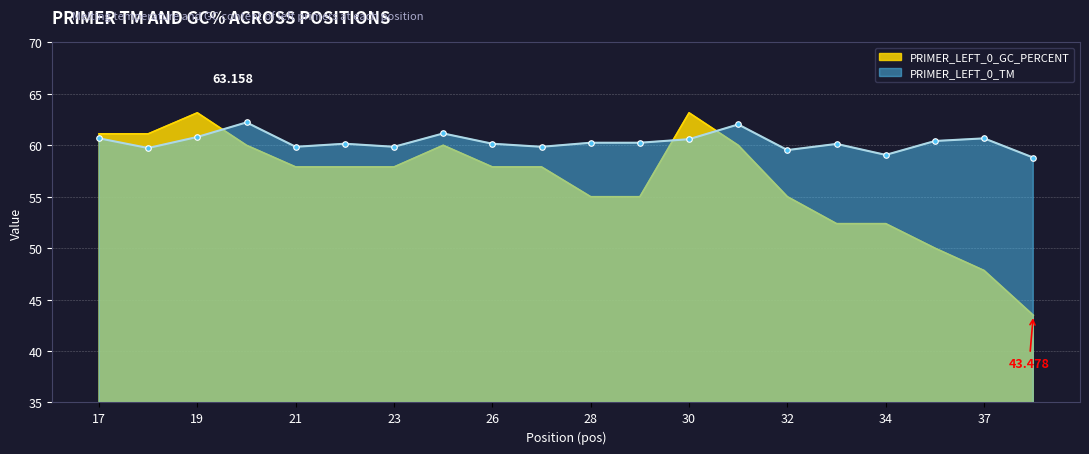

Reading left to right, transcribe all the data shown in this chart.

PRIMER_LEFT_0_TM: 60.7	59.7	60.8	62.2	59.9	60.2	59.9	61.2	60.2	59.9	60.2	60.2	60.6	62.0	59.5	60.1	59.1	60.4	60.7	58.8
PRIMER_LEFT_0_GC_PERCENT: 61.1	61.1	63.2	60.0	57.9	57.9	57.9	60.0	57.9	57.9	55.0	55.0	63.2	60.0	55.0	52.4	52.4	50.0	47.8	43.5